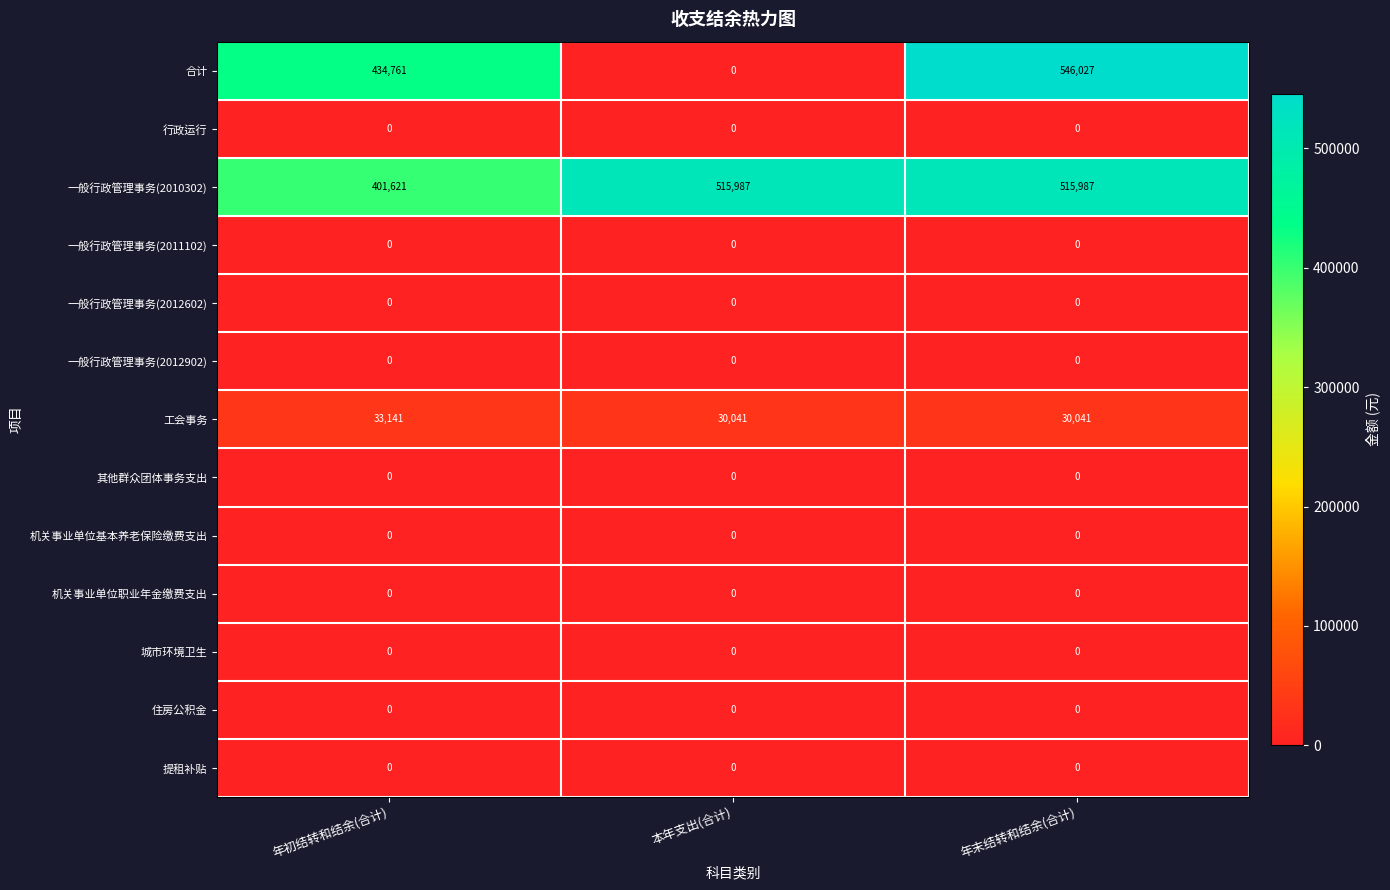

Between 年初结转和结余(合计) and 年末结转和结余(合计), which series saw the biggest shift?

一般行政管理事务(2010302)